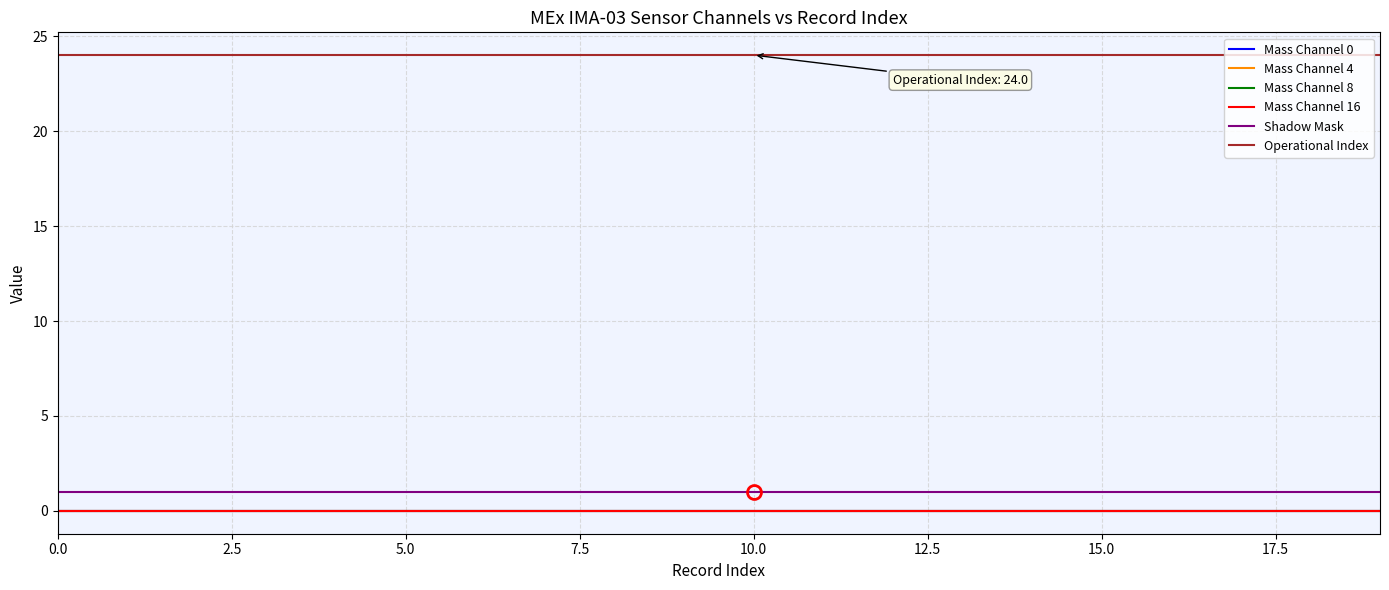

Is this an area chart (filled region under the line)?

No